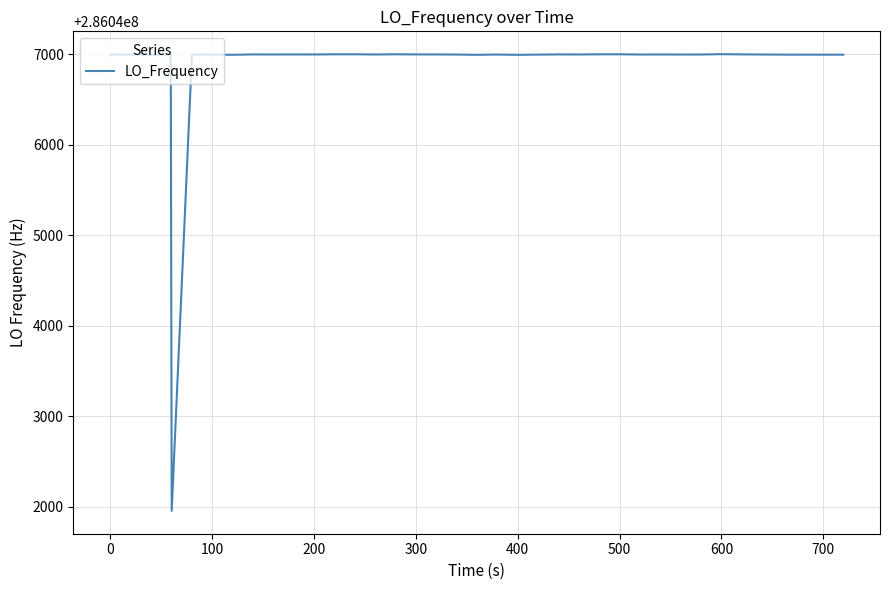

What is the smallest value displayed?

286041954.2